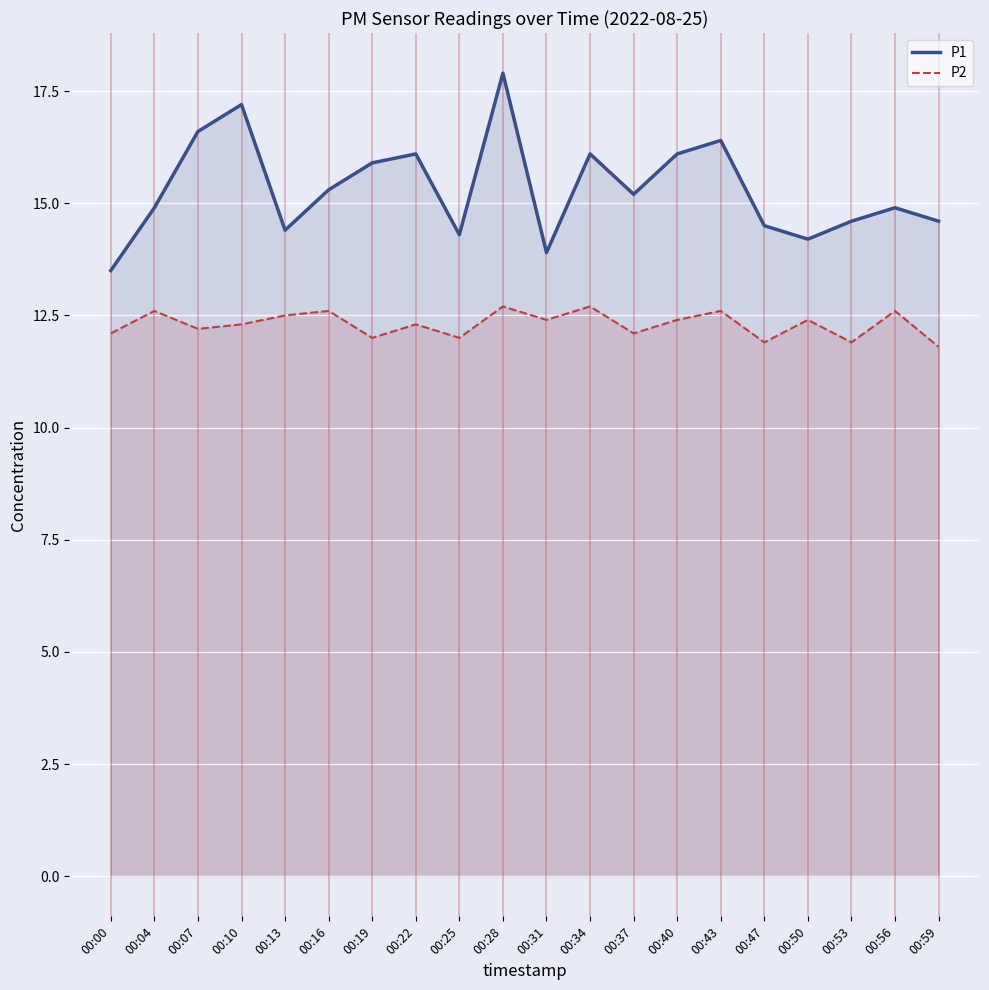

True or false: P2 and P1 cross at least once.

False